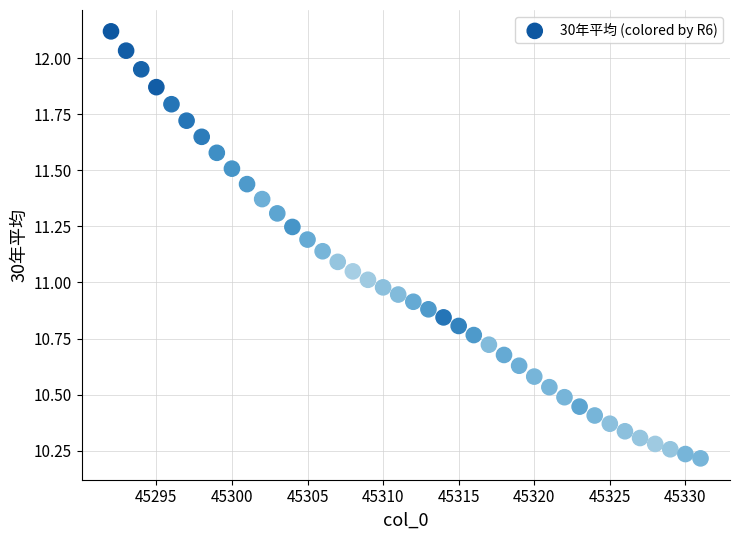

What is the range of X values (max minus min)?

39.0